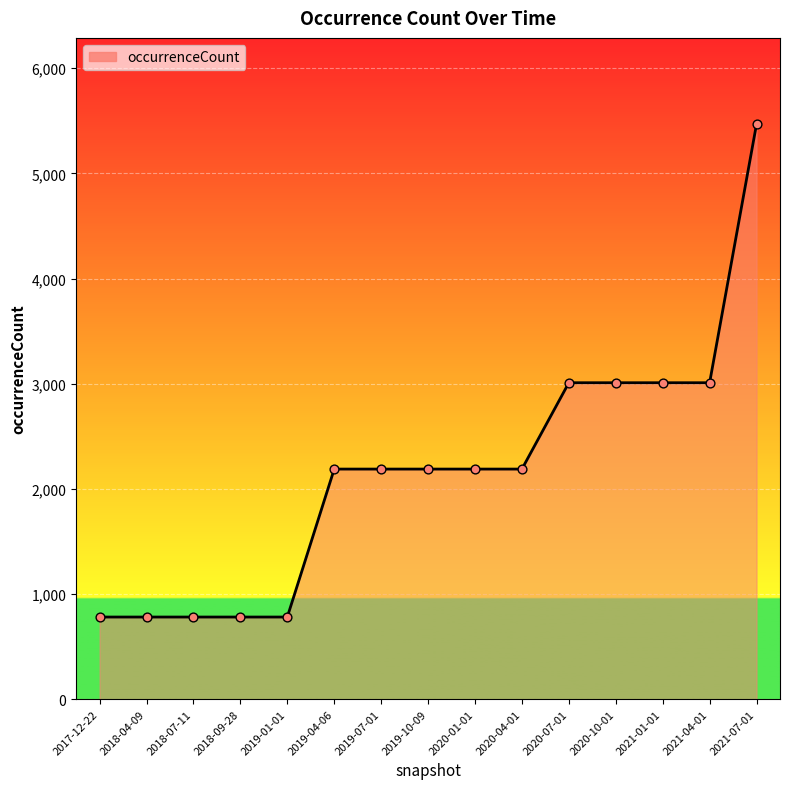

Approximately how many times larger is the value at 2020-10-01 compared to 2020-07-01?

1.0